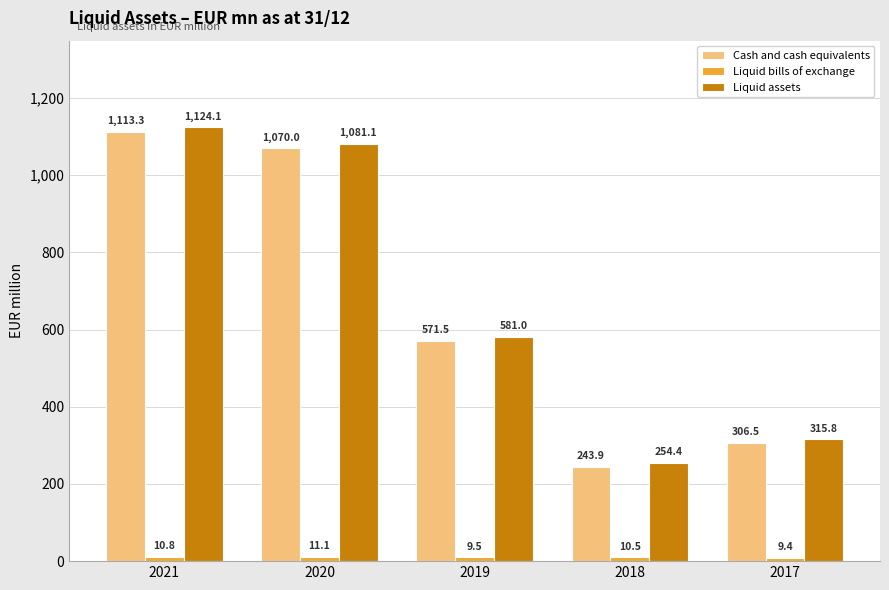

Is it true that Liquid assets equals 581.0 at 2019?

True